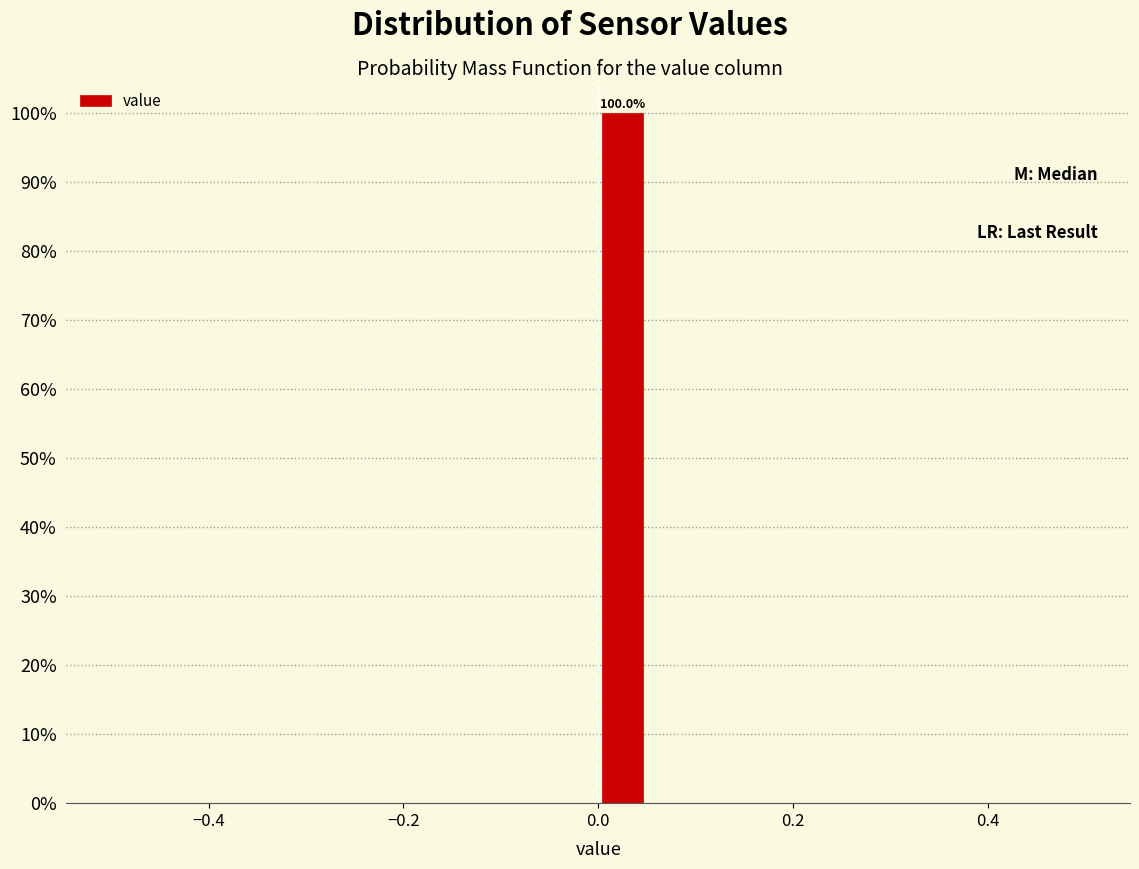

Around what value on the x-axis is the tallest bar? Give the approximate position of its centre, as read against the axis.

0.02